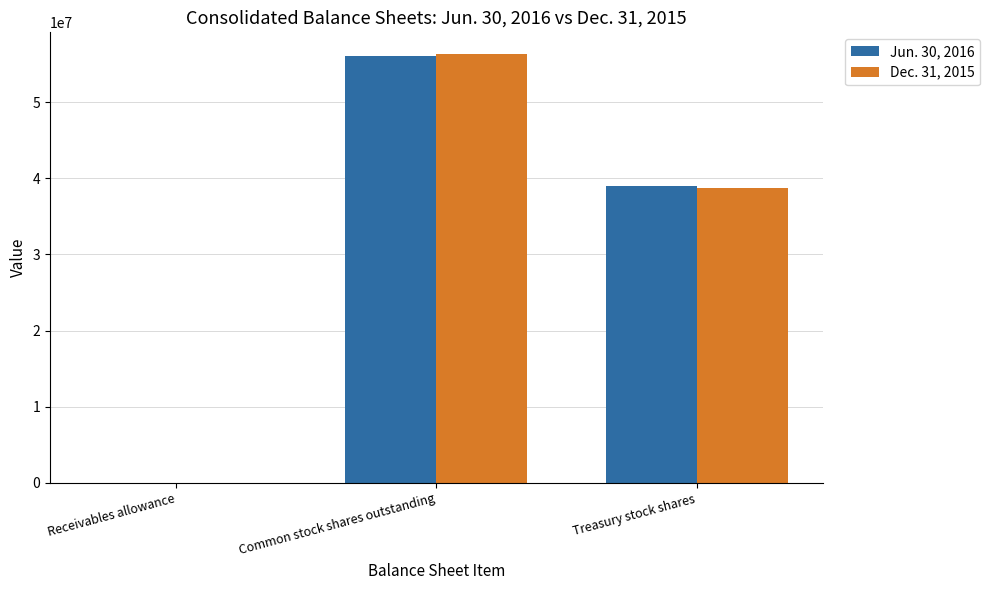

At which category does the chart reach its peak across all series?

Common stock shares outstanding